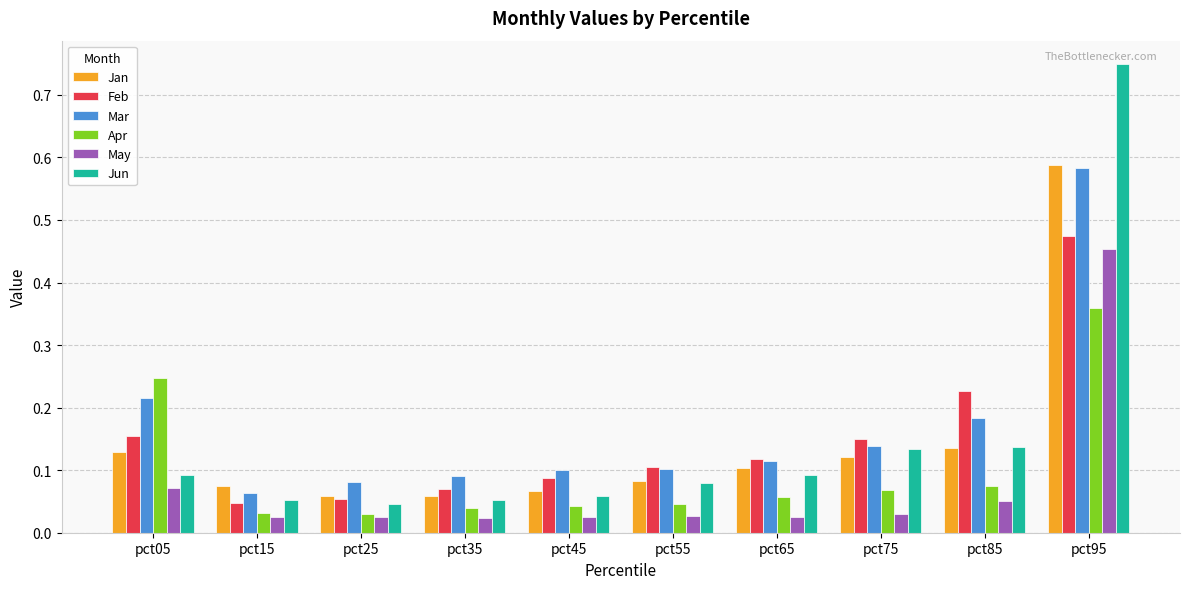

How many Mar values are between 0 and 1?

10